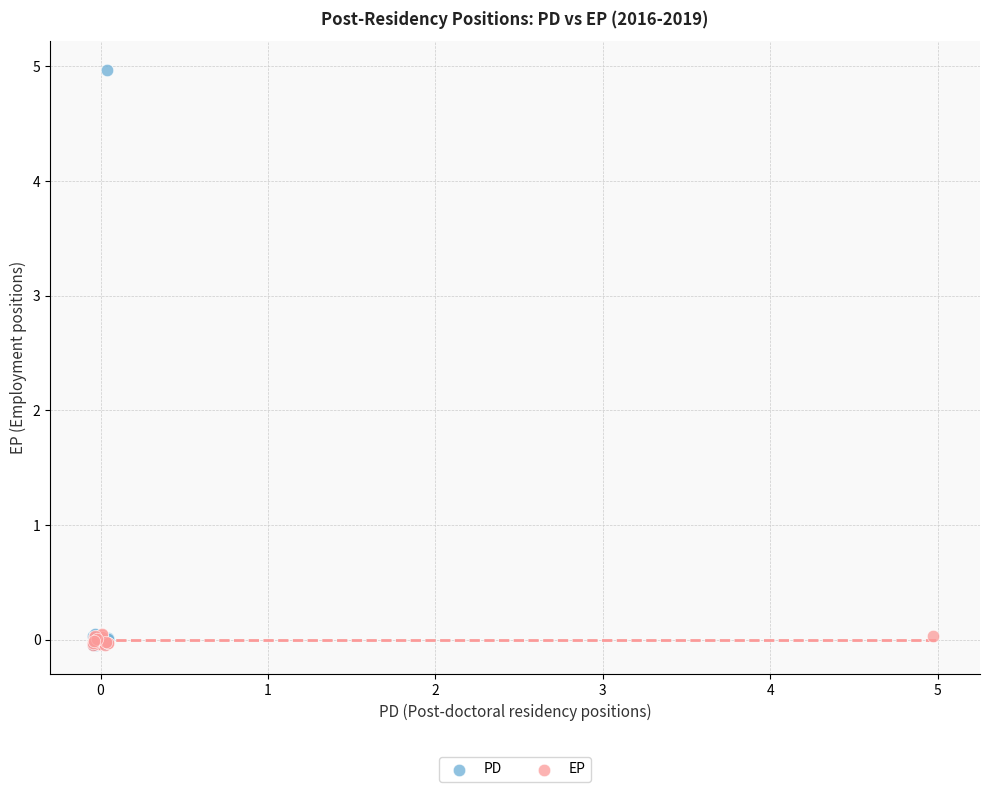

Which series reaches the maximum Y coordinate?

PD